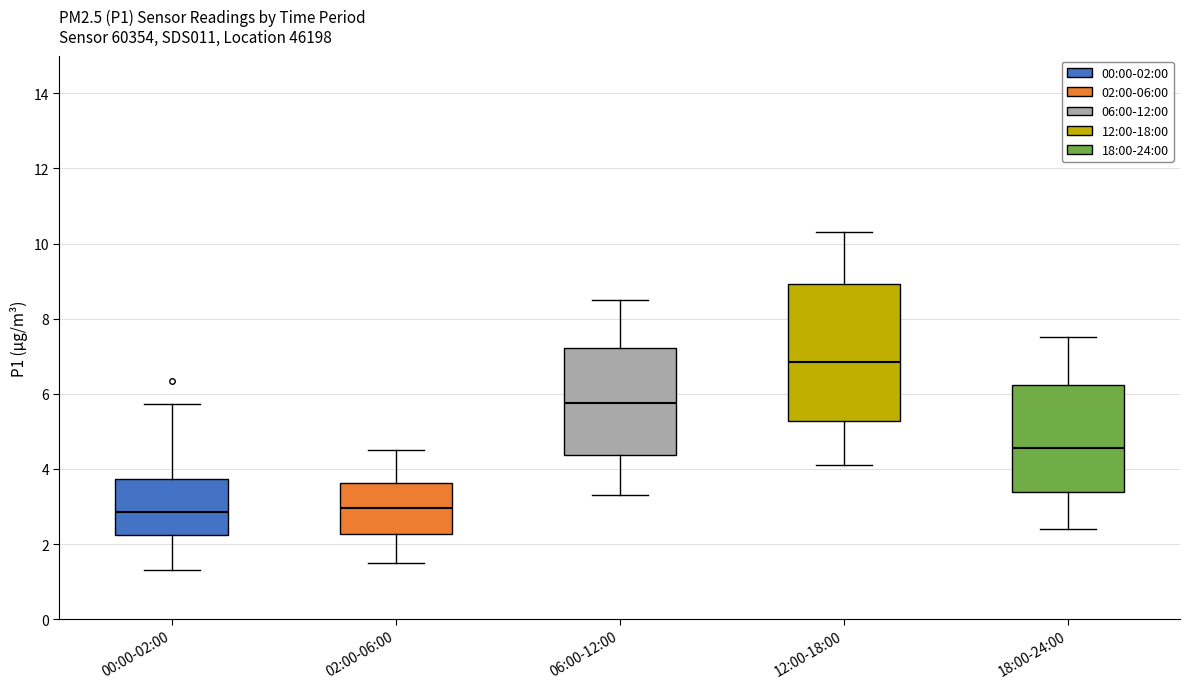

Reading left to right, read every box against the y-axis: the position of its median line, the range the box covers, and the ends of its whiskers. The values are not printed on the chart, so give them approximately, as read against the axis.

00:00-02:00: median 2.8, box 2.2 to 3.8, whiskers 1.4 to 5.8
02:00-06:00: median 3.0, box 2.2 to 3.6, whiskers 1.6 to 4.6
06:00-12:00: median 5.8, box 4.4 to 7.2, whiskers 3.4 to 8.6
12:00-18:00: median 6.8, box 5.2 to 9.0, whiskers 4.2 to 10.4
18:00-24:00: median 4.6, box 3.4 to 6.2, whiskers 2.4 to 7.6